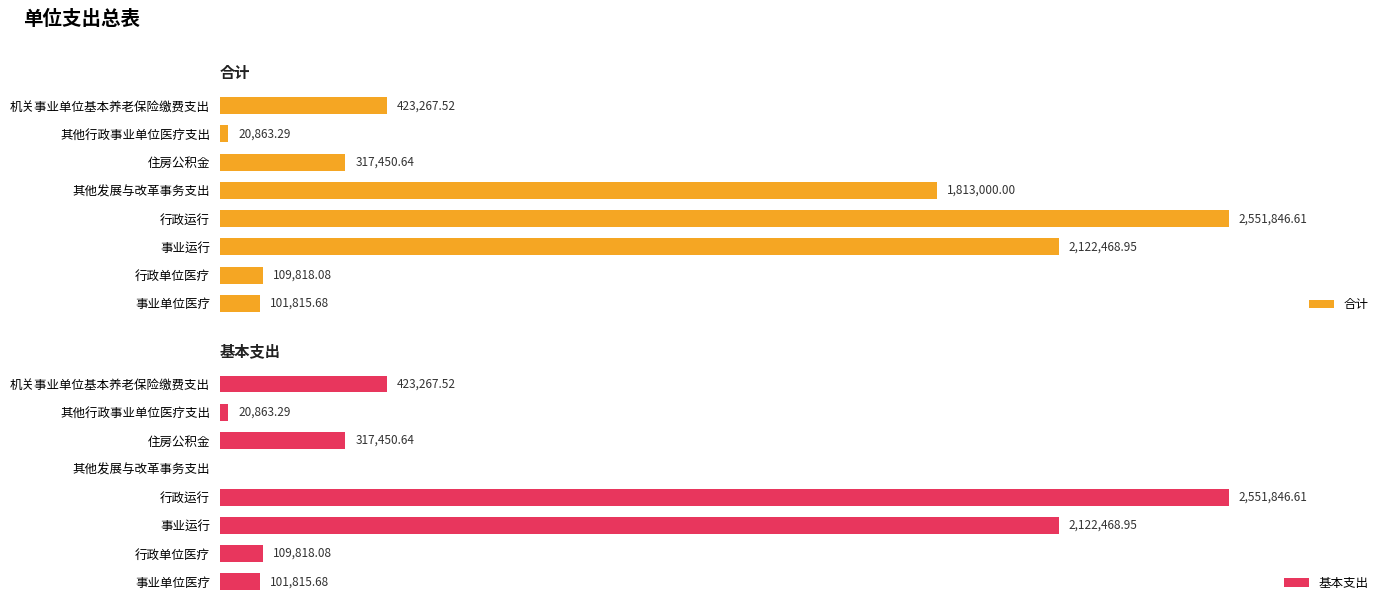

What is the greatest value displayed?

2551846.6